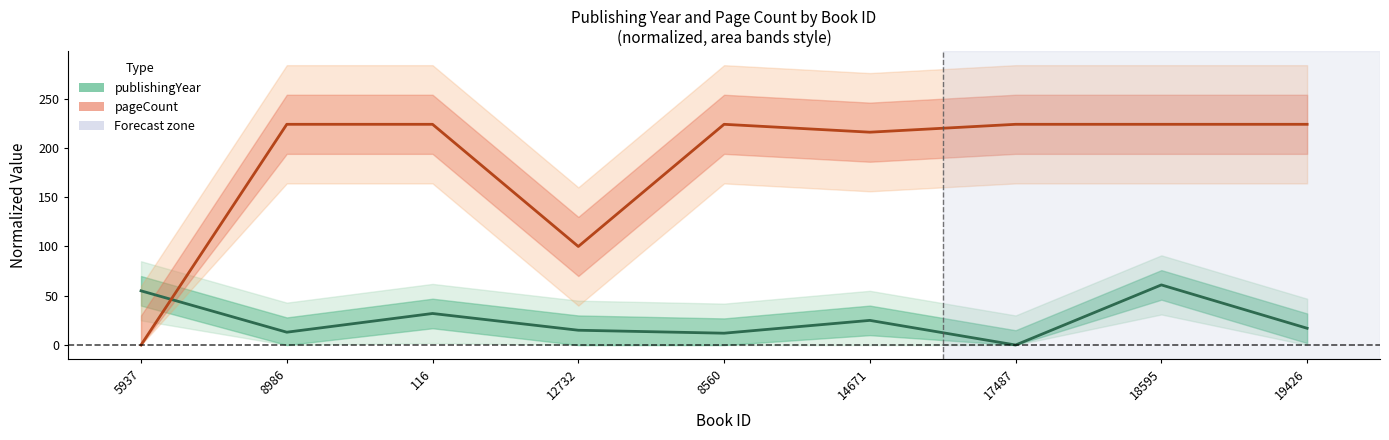

Is the value of pageCount (normalized) at 19426 greater than the value of publishingYear (normalized) at 18595?

Yes